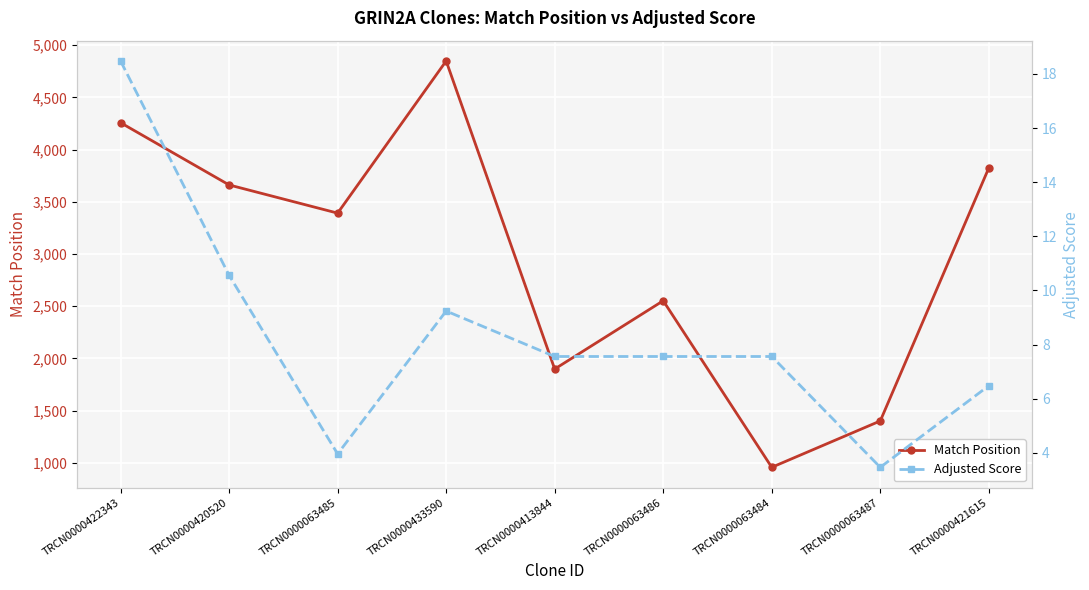

What is the difference between the maximum and second lowest values in the Match Position series?

3447